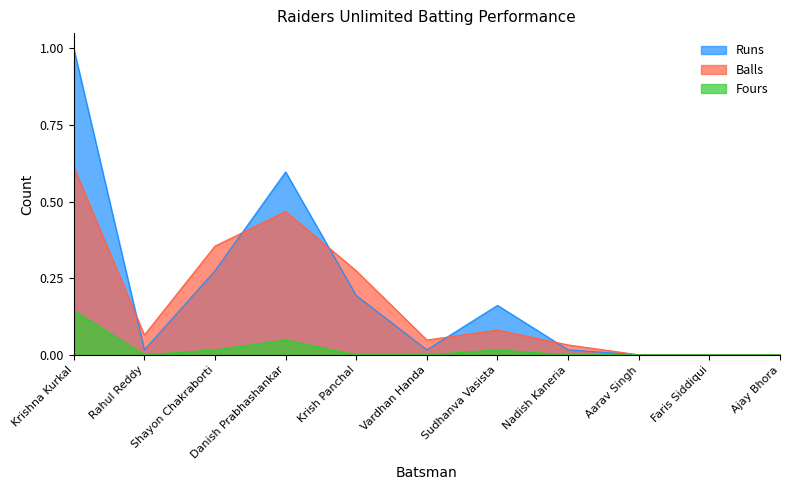

At how many categories does at least one series exceed 0?

8